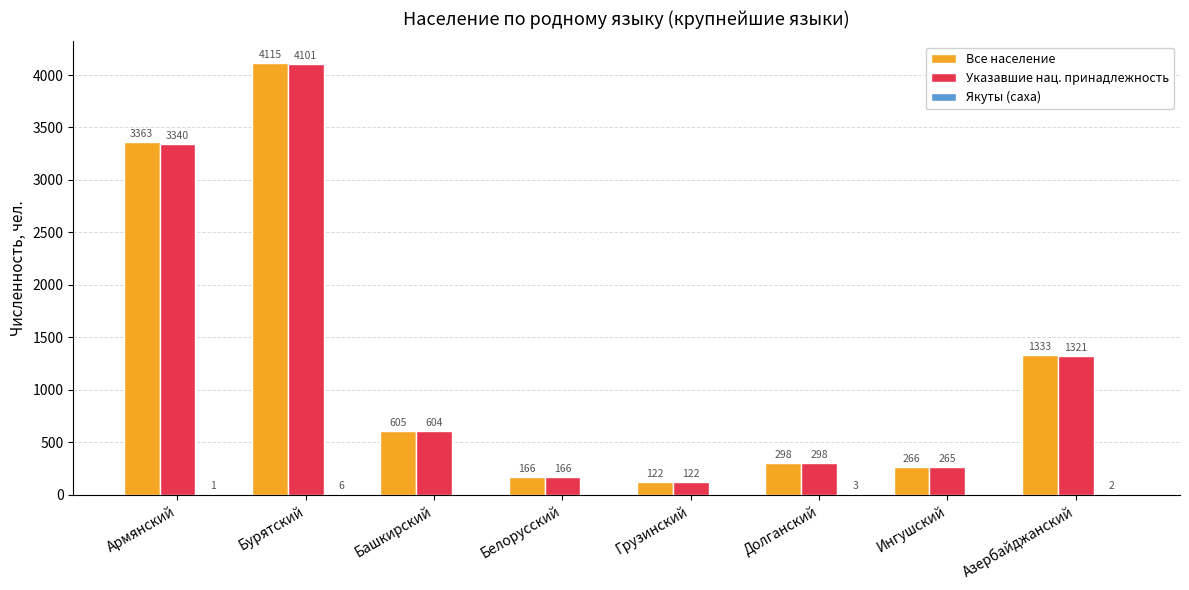

What is the sum of all Все население values?

10268